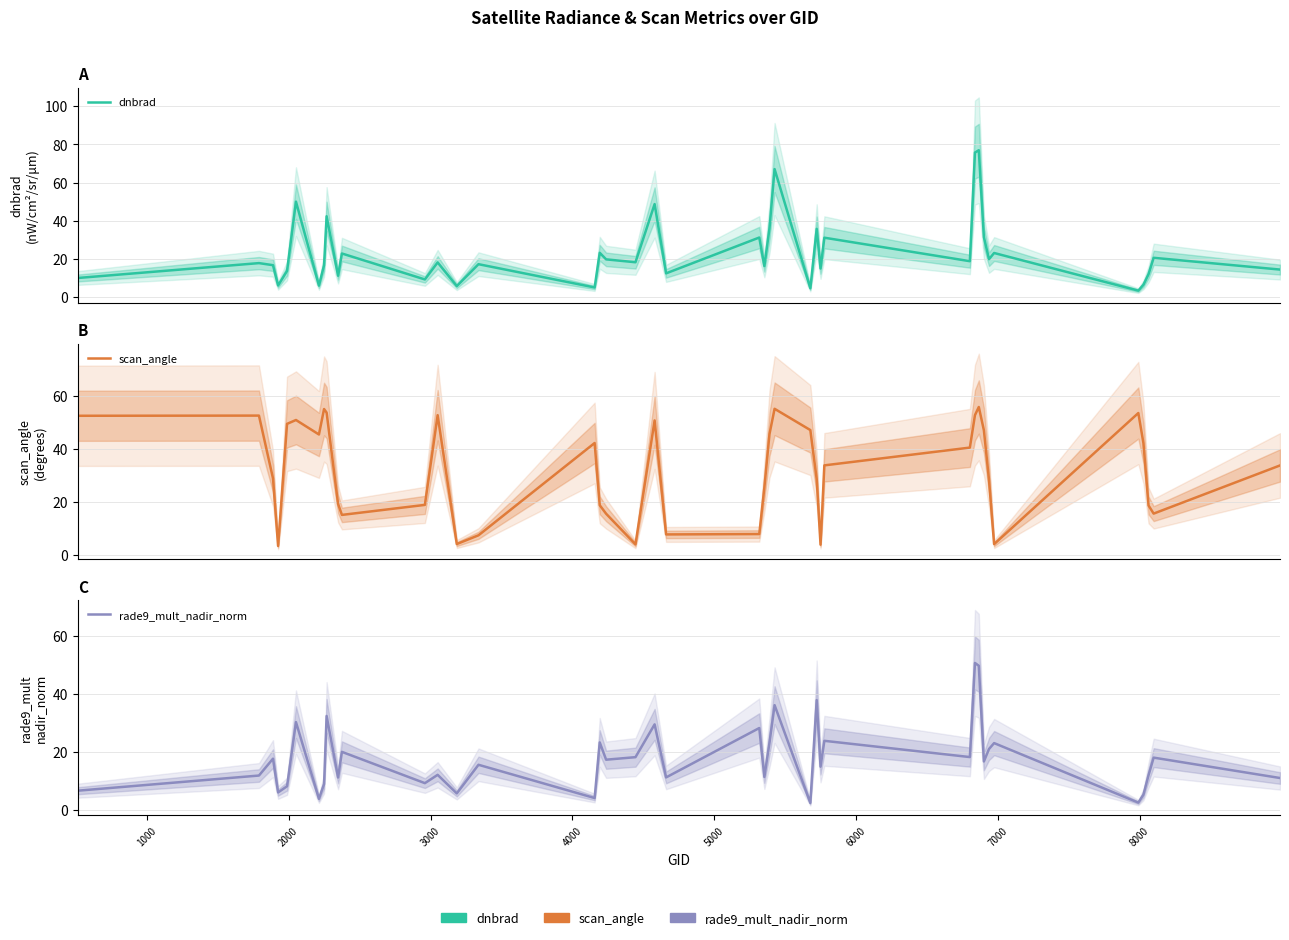

What is the difference between the maximum and minimum values in the scan_angle series?

52.4